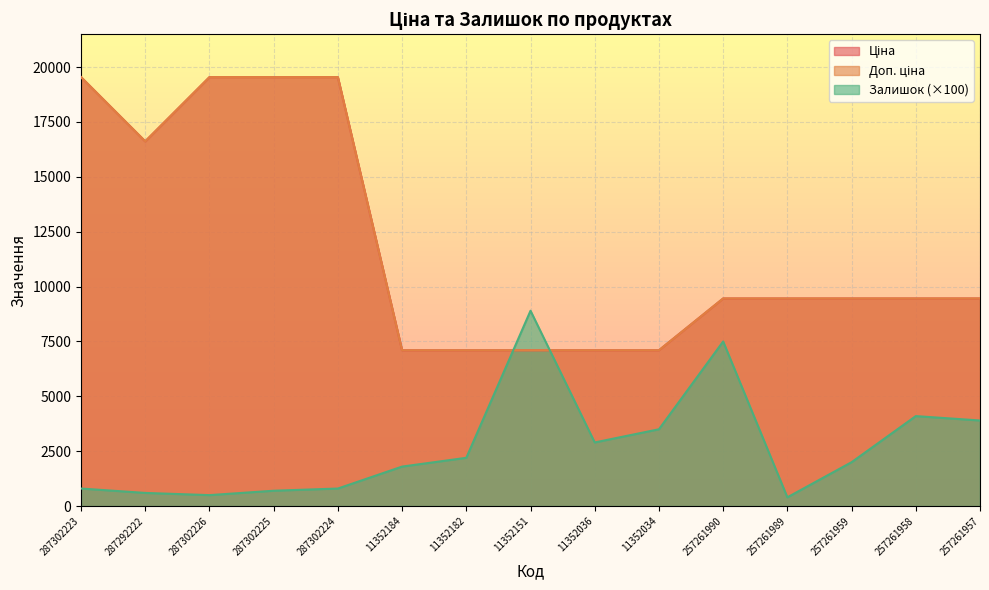

What is the smallest value displayed?

400.0